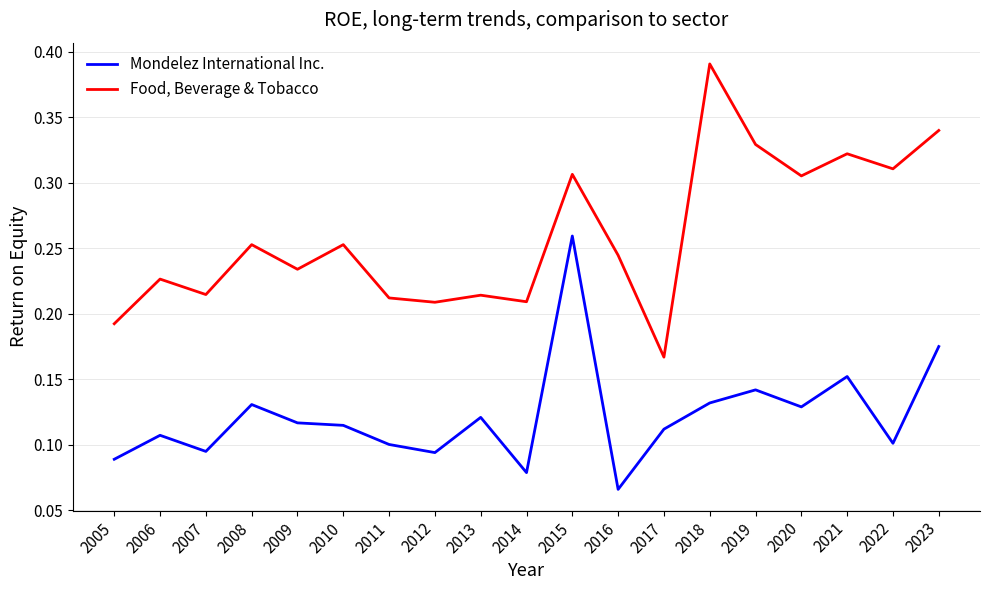

Which category has the lowest value in the Food, Beverage & Tobacco series?

2017